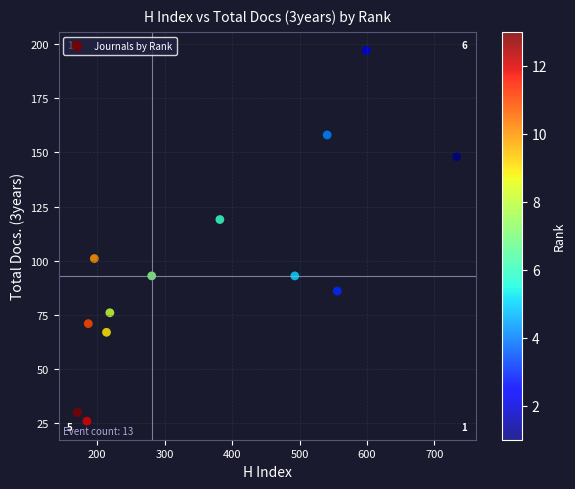

What is the range of X values (max minus min)?

562